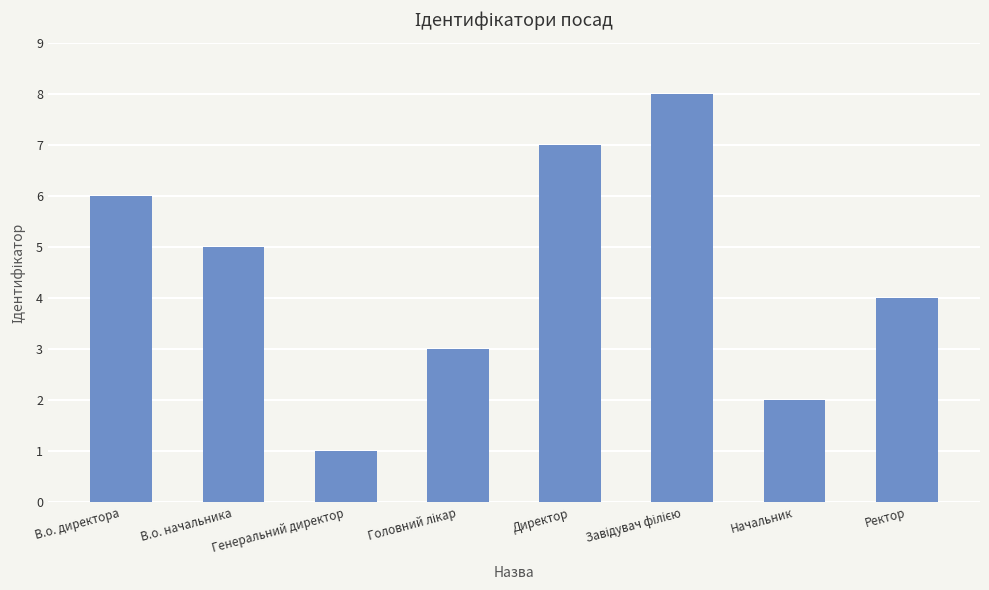

How many bars are there in total?

8